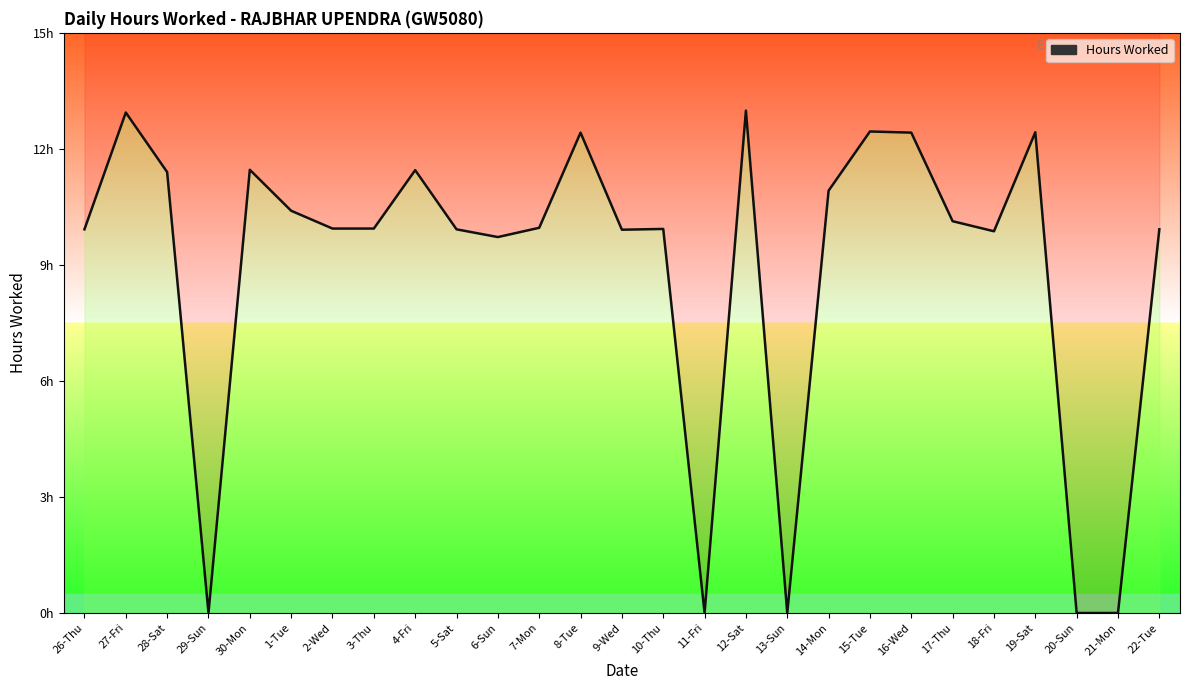

Reading left to right, extract all data points from this chart.

26-Thu=9.9	27-Fri=12.9	28-Sat=11.4	29-Sun=0.0	30-Mon=11.5	1-Tue=10.4	2-Wed=9.9	3-Thu=9.9	4-Fri=11.4	5-Sat=9.9	6-Sun=9.7	7-Mon=10.0	8-Tue=12.4	9-Wed=9.9	10-Thu=9.9	11-Fri=0.0	12-Sat=13.0	13-Sun=0.0	14-Mon=10.9	15-Tue=12.4	16-Wed=12.4	17-Thu=10.1	18-Fri=9.9	19-Sat=12.4	20-Sun=0.0	21-Mon=0.0	22-Tue=9.9